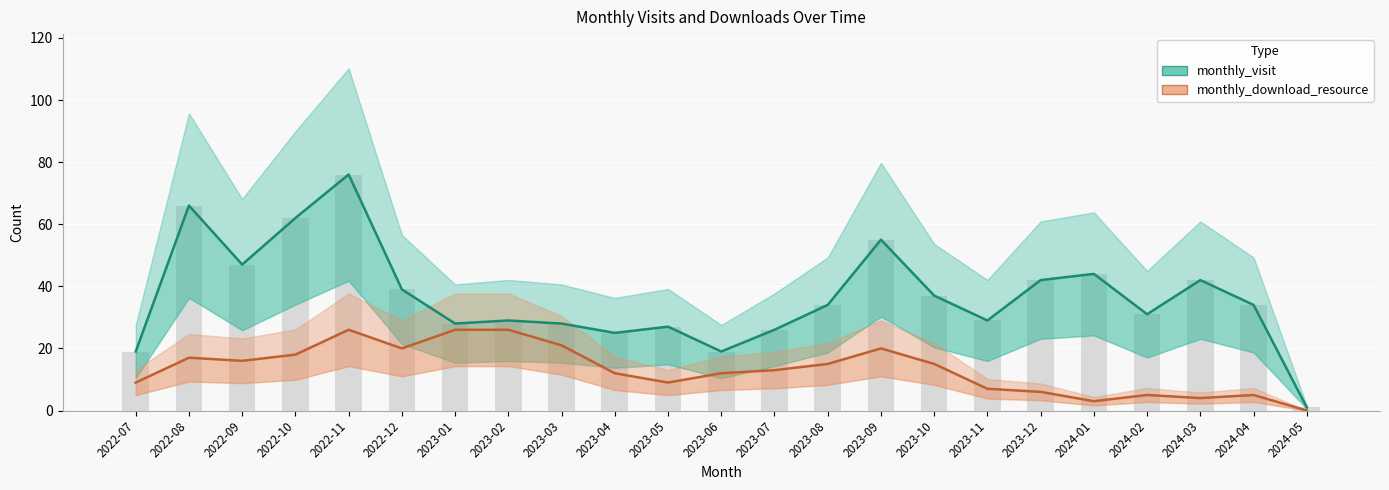

What is the average value of the monthly_visit series?

37